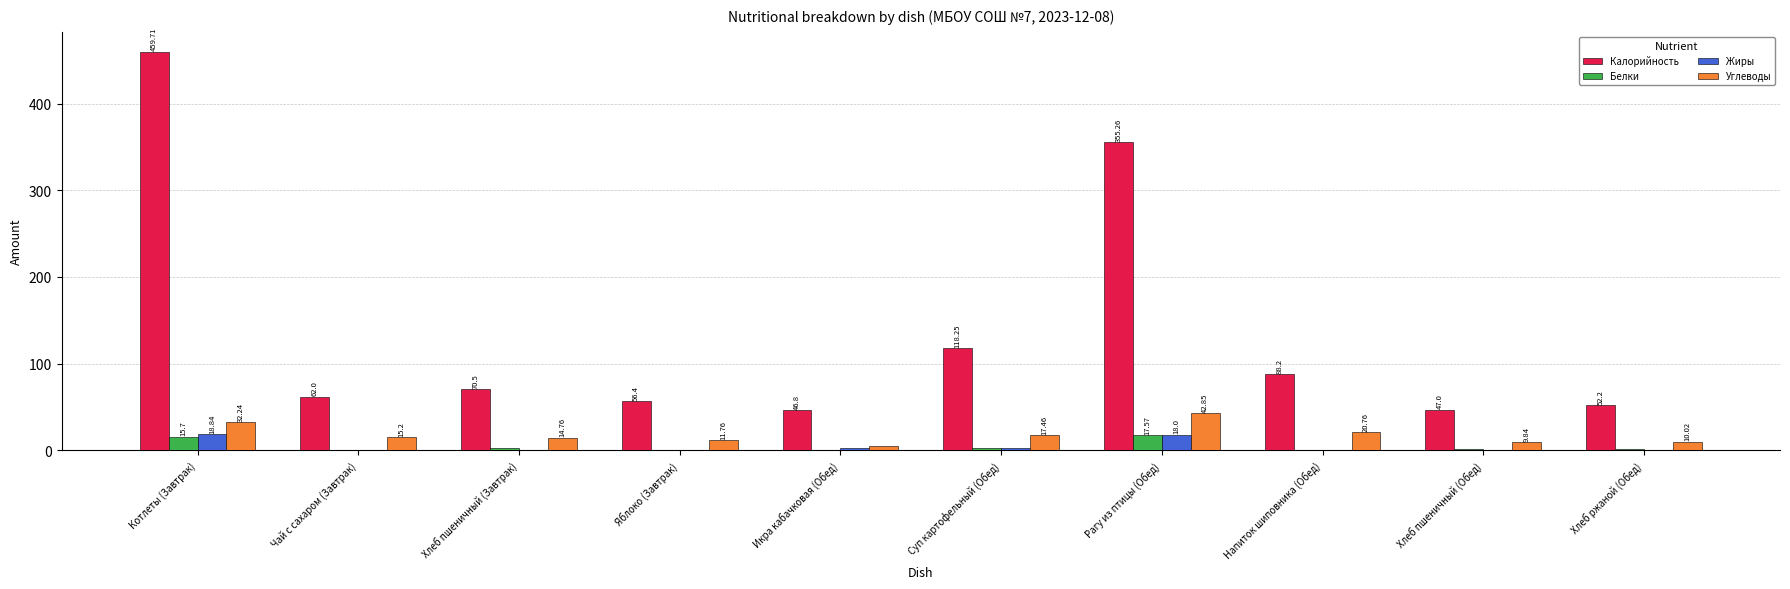

At which label is Углеводы closest to 23?

Напиток шиповника (Обед)